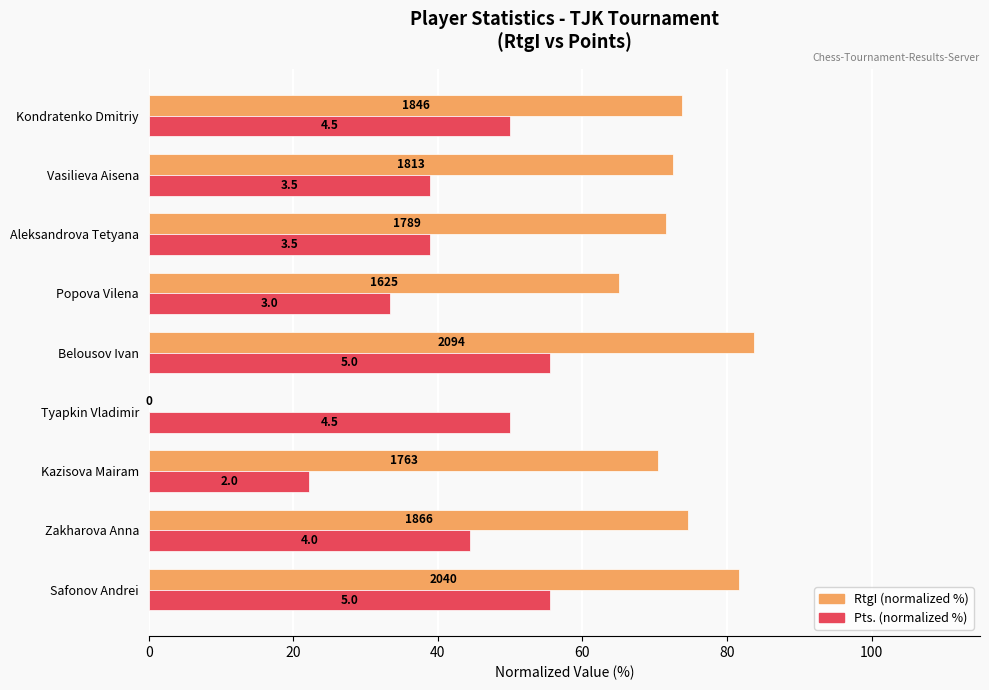

What are all the series names shown in the legend?

RtgI (normalized %), Pts. (normalized %)